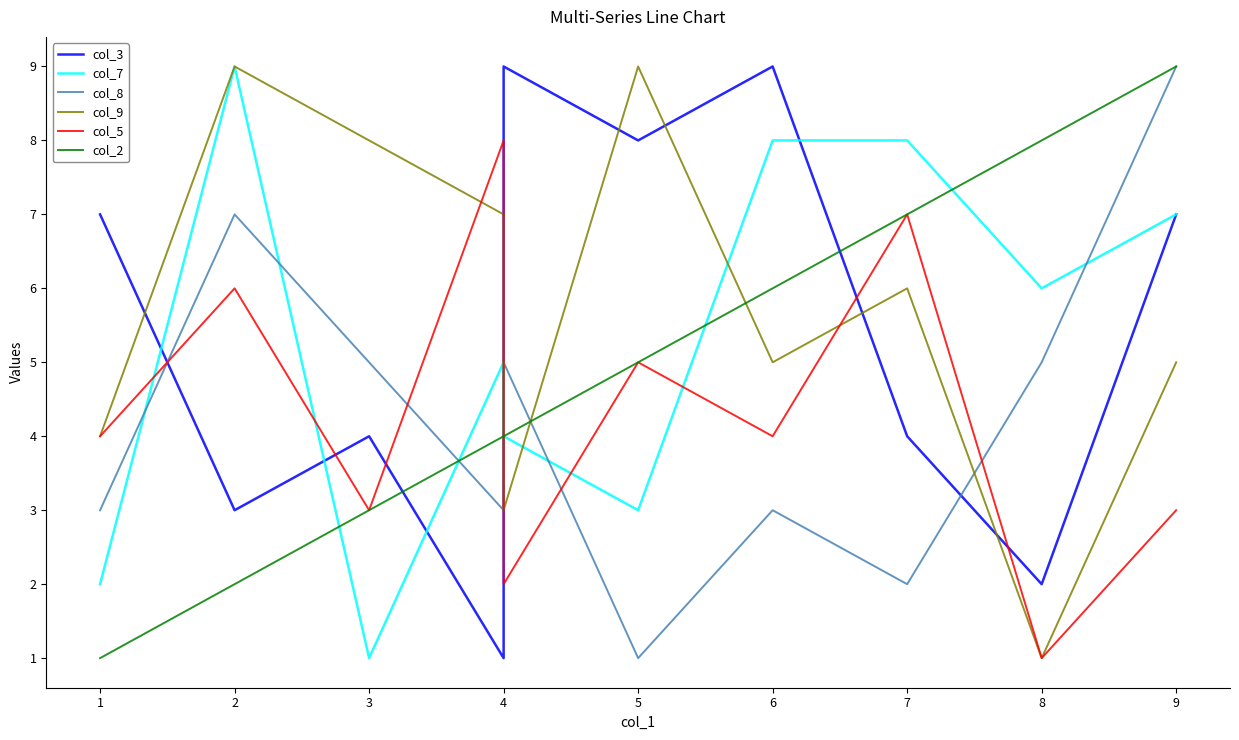

True or false: col_2 and col_8 intersect in this chart.

True